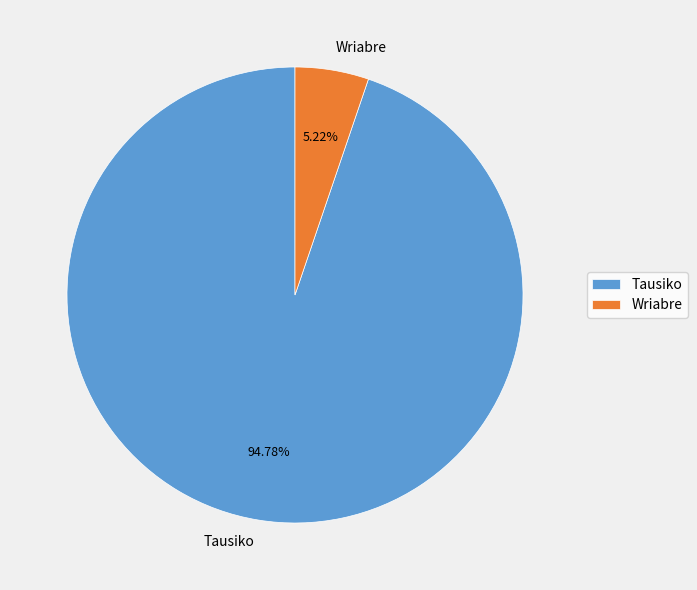

Which slice represents more than half of the pie?

Tausiko